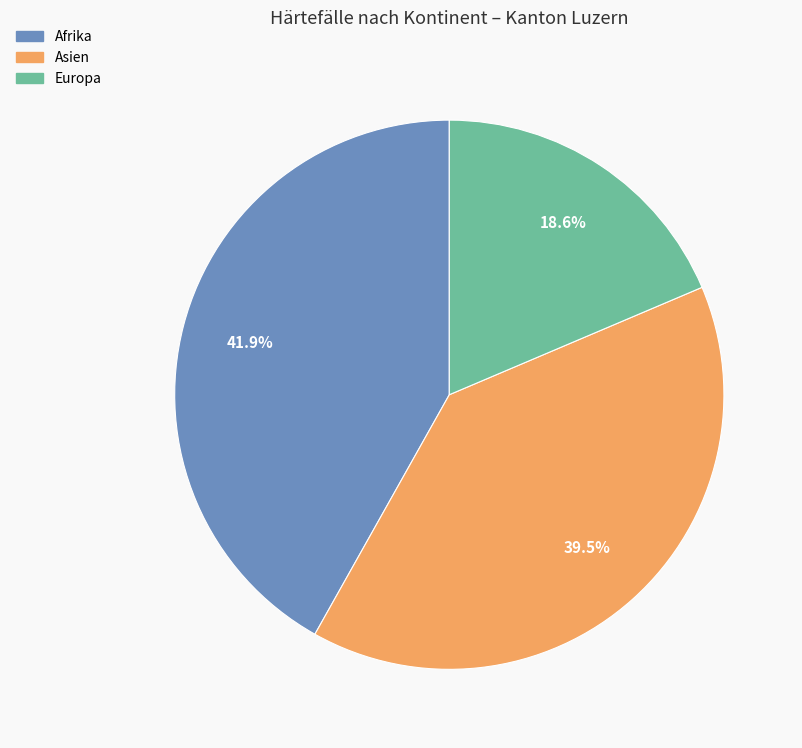

Does any single category account for the majority?

No